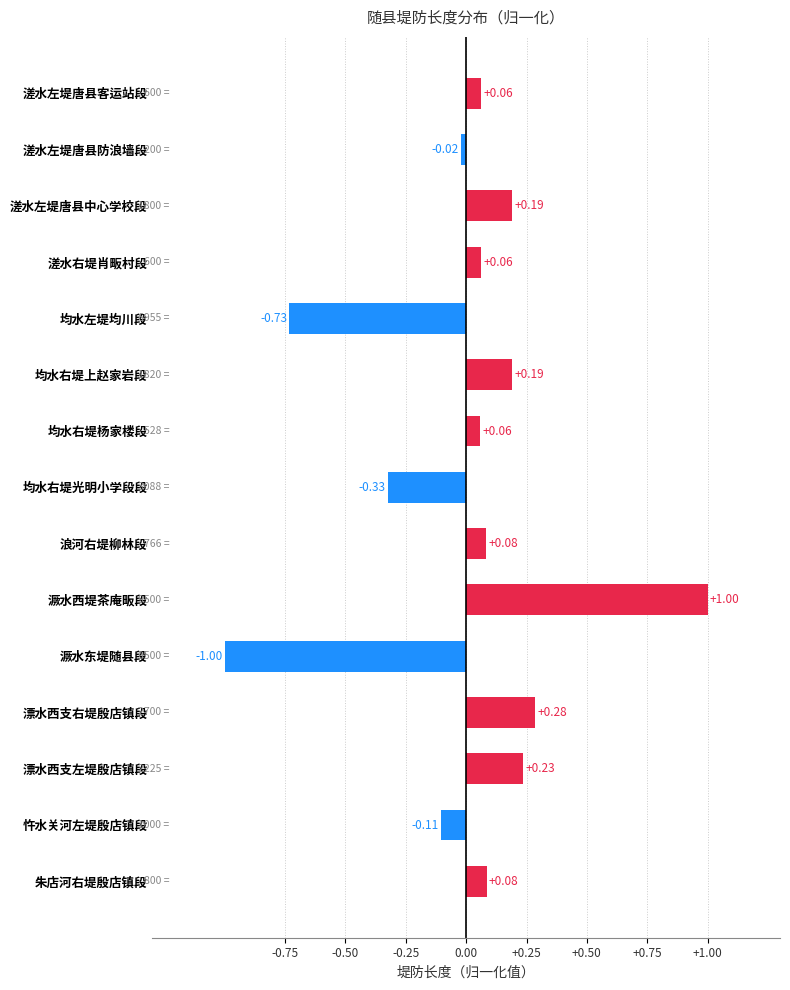

How many series are shown in this chart?

1